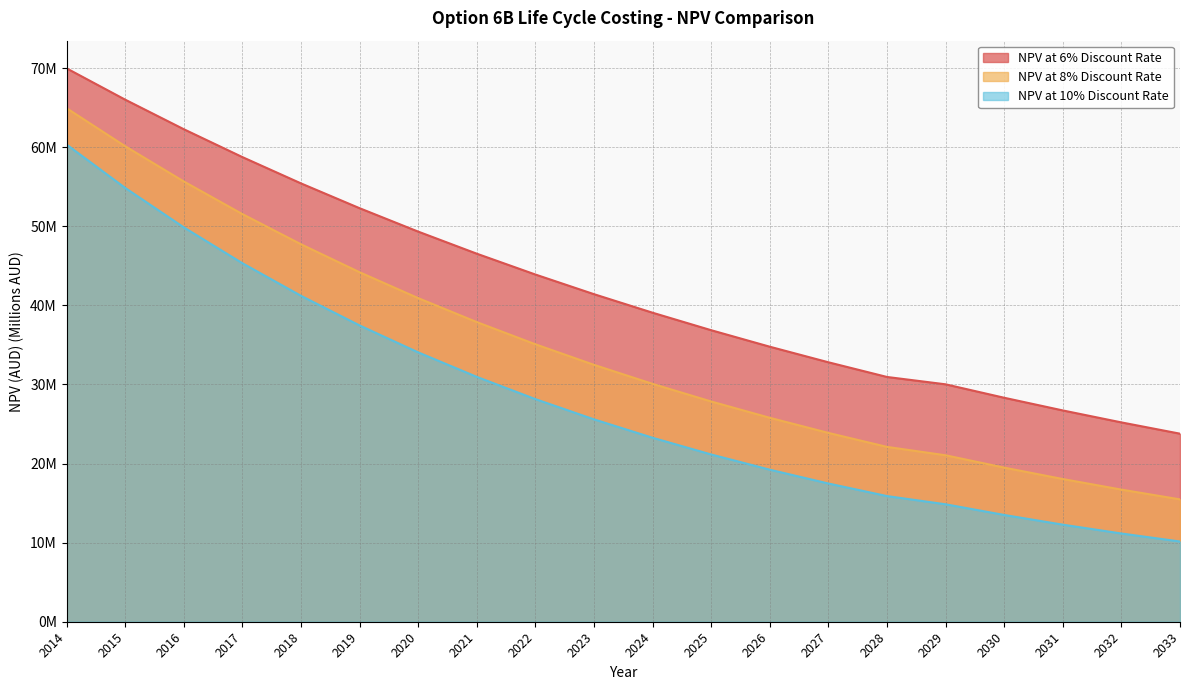

List the series in order of their peak value, highest first.

NPV at 6% Discount Rate, NPV at 8% Discount Rate, NPV at 10% Discount Rate